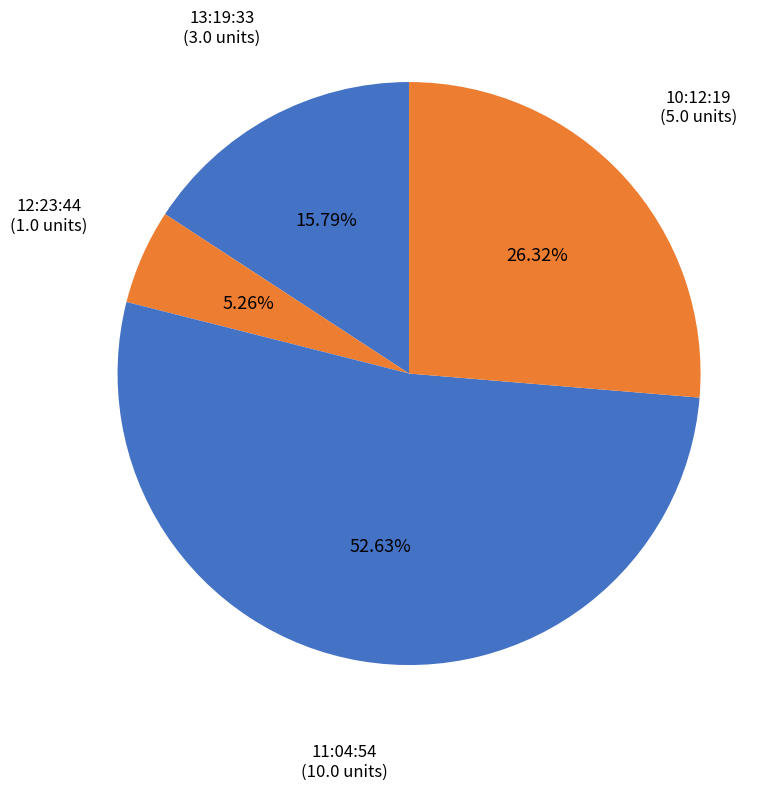

Rank the categories by value from lowest to highest.

12:23:44, 13:19:33, 10:12:19, 11:04:54